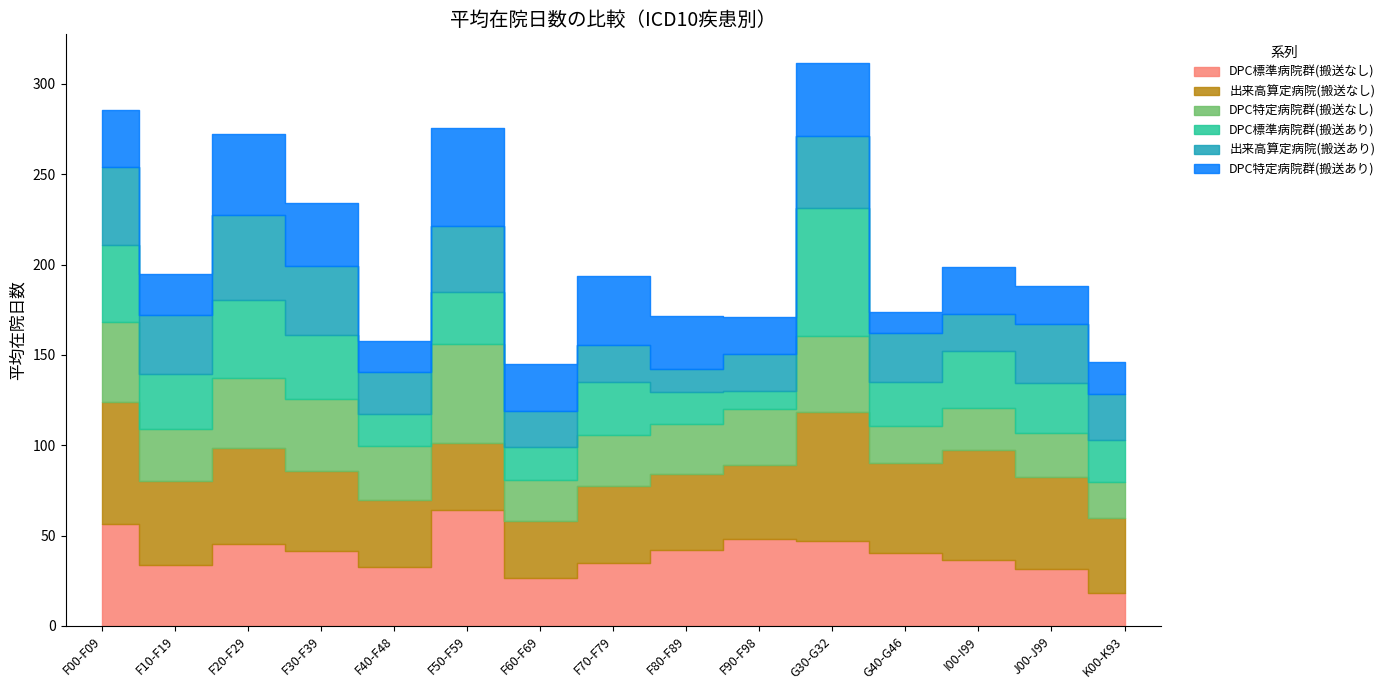

True or false: DPC標準病院群(搬送なし) has more than 0 interior local peaks.

True